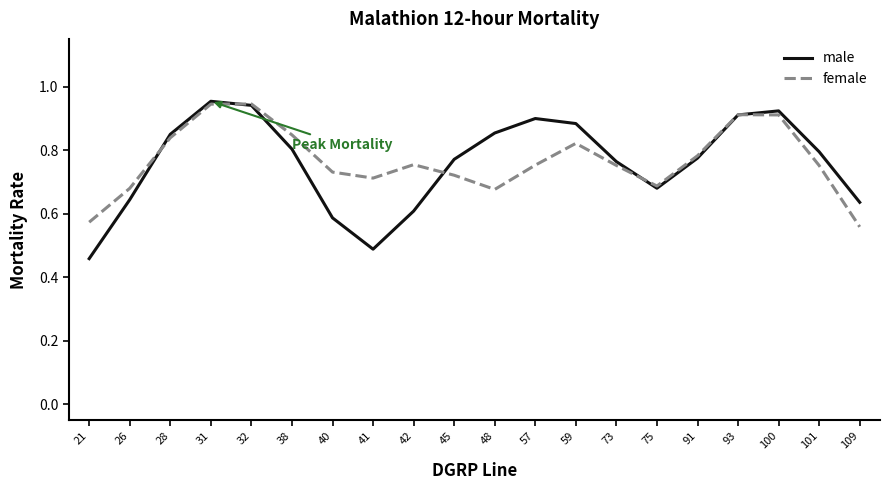

In male, how many points are lower than both neighbors (excluding endpoints)?

2